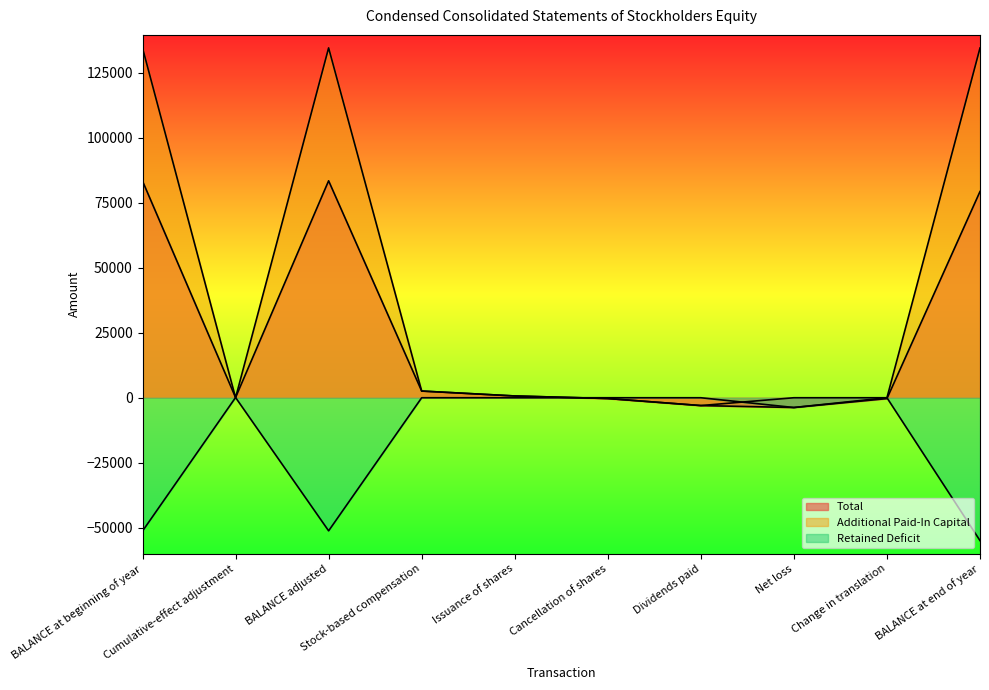

How many lines are shown in the chart?

3